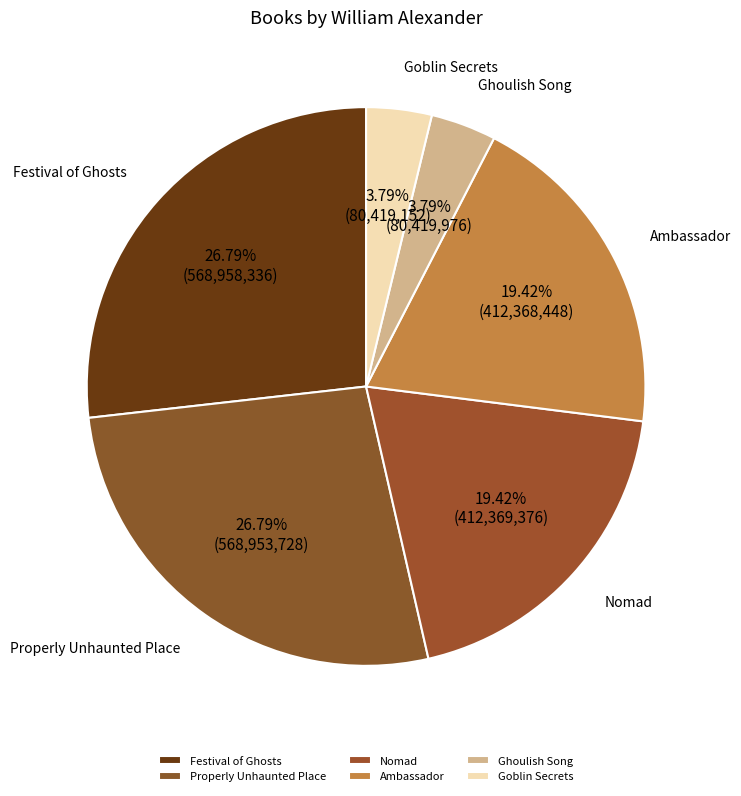

What is the ratio of the value at Festival of Ghosts to the value at Nomad?

1.4